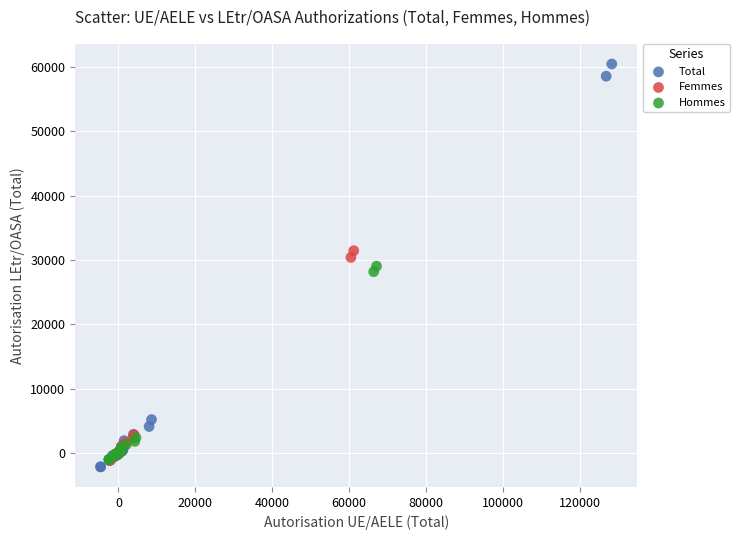

Which series contains the highest Y value?

Total